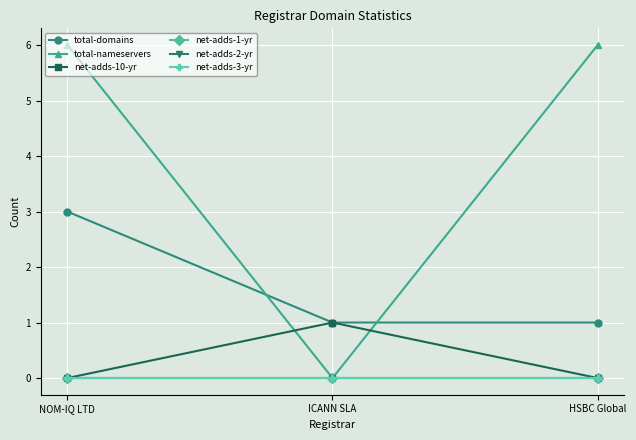

Is the value of net-adds-2-yr at HSBC Global greater than the value of total-nameservers at ICANN SLA?

No